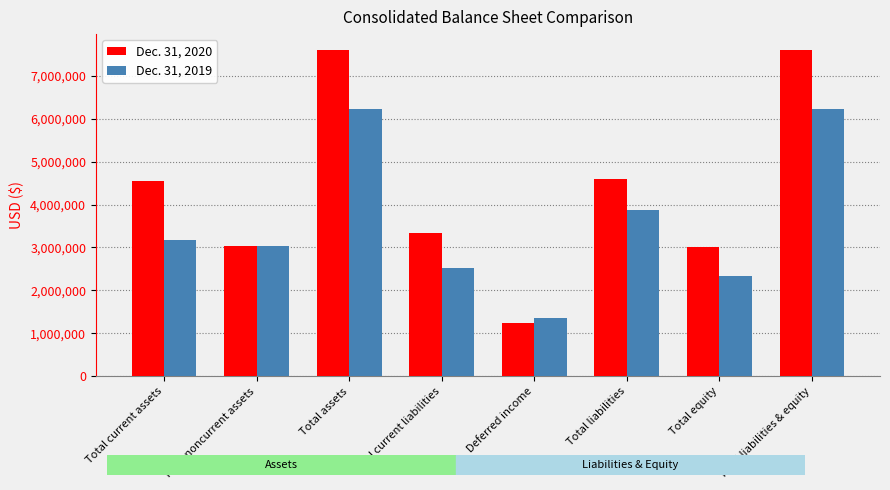

What are all the series names shown in the legend?

Dec. 31, 2020, Dec. 31, 2019